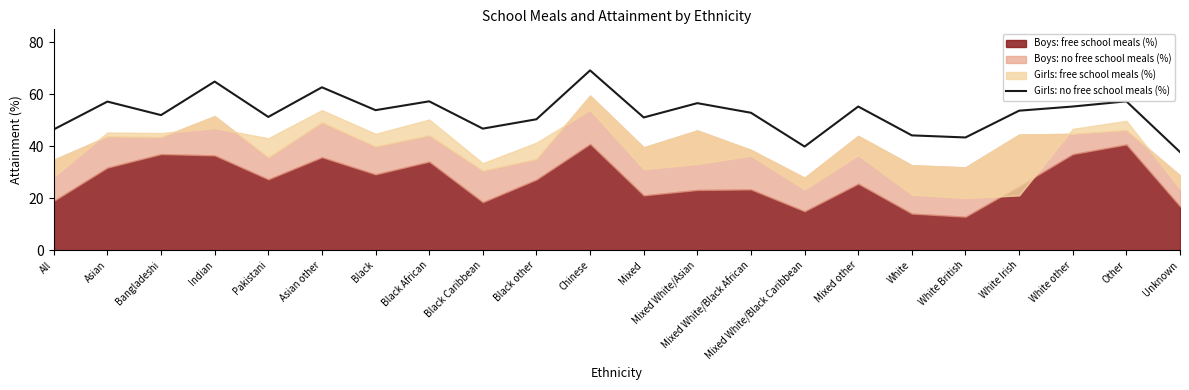

What is the approximate value of Girls: no free school meals (%) at Chinese?

69.2